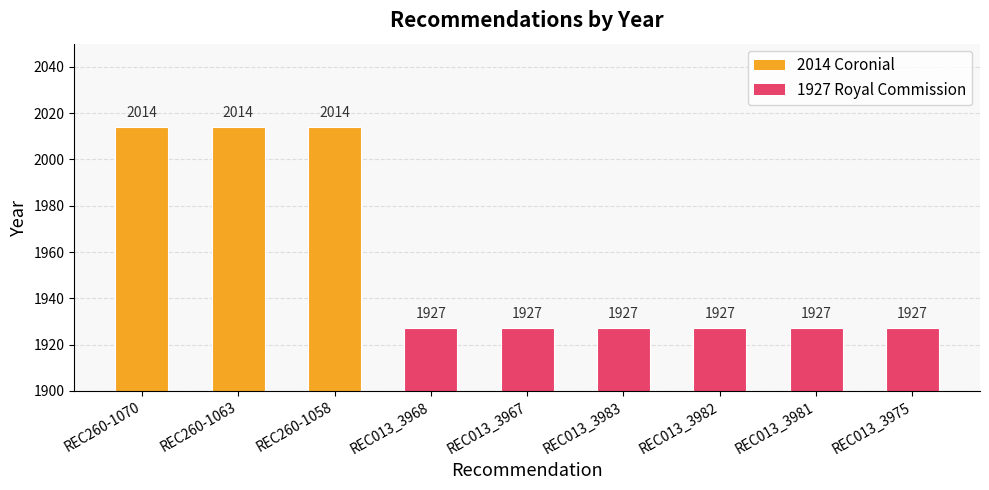

What is the average value?

1956